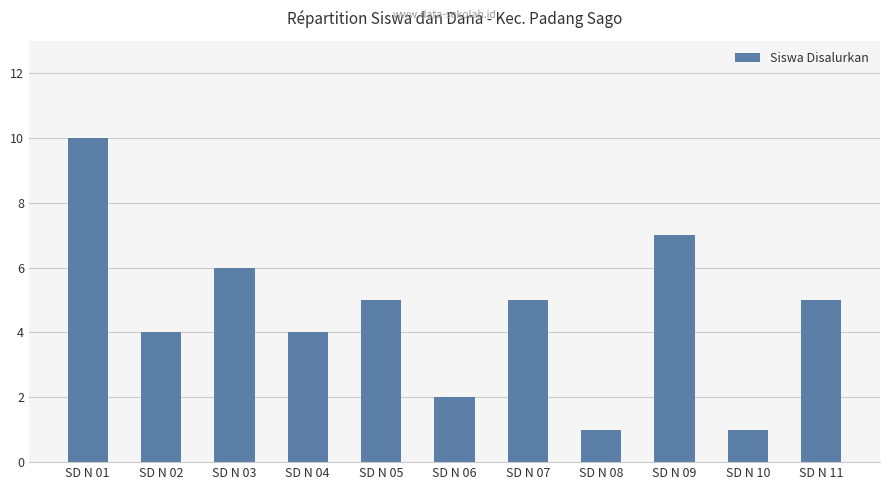

Does the chart contain any negative values?

No